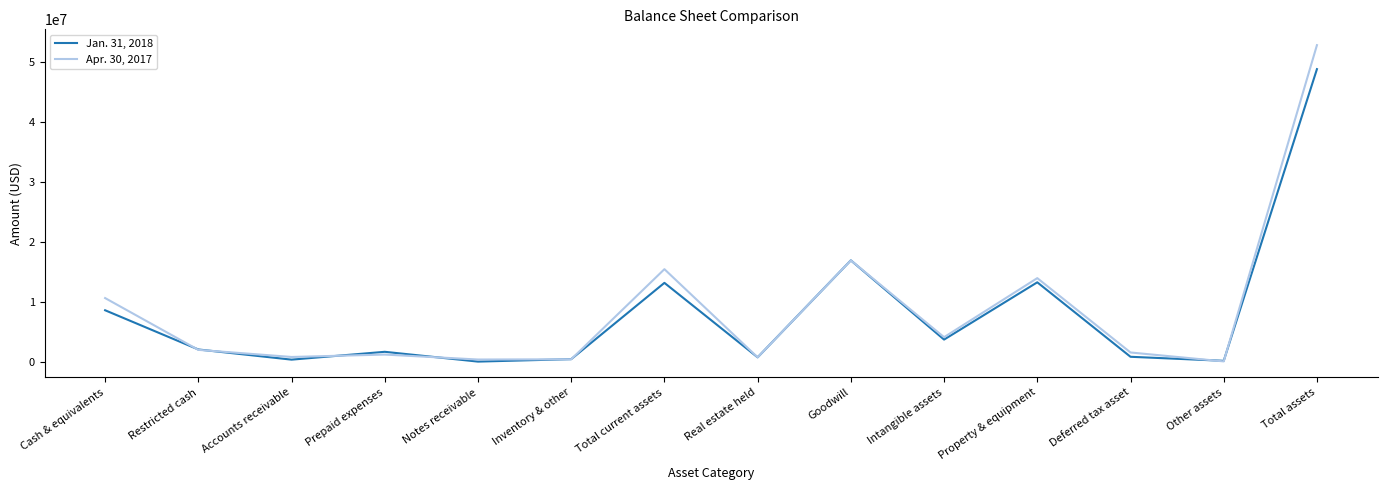

Between which two adjacent categories do Jan. 31, 2018 and Apr. 30, 2017 first intersect?

Cash & equivalents and Restricted cash